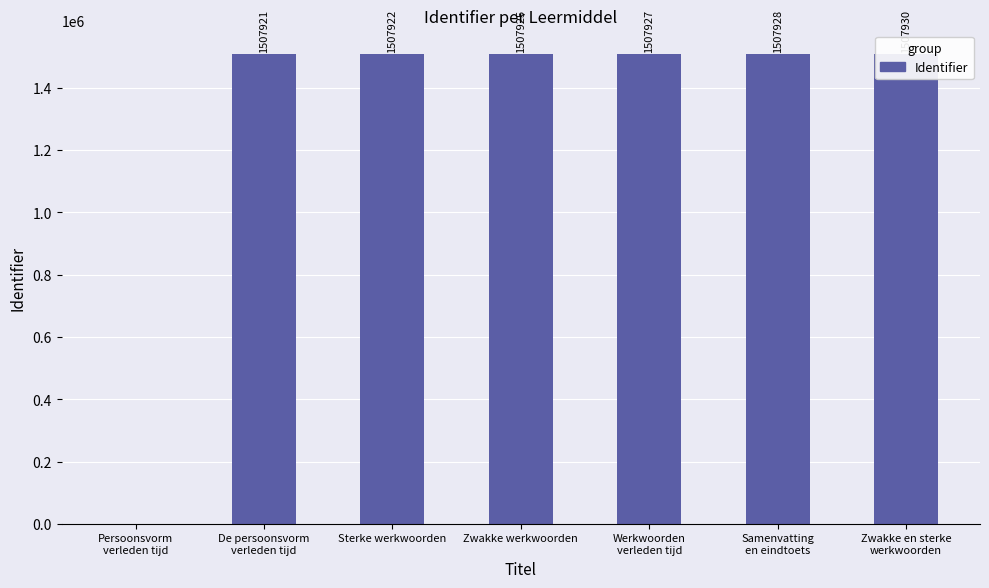

How many values exceed 1507925?

3